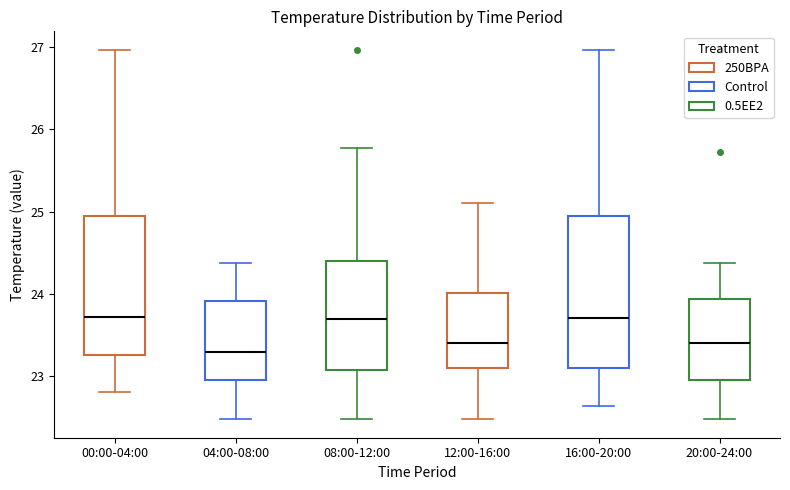

Comparing the boxes themselves (not the whiskers), which one is the tallest?

16:00-20:00